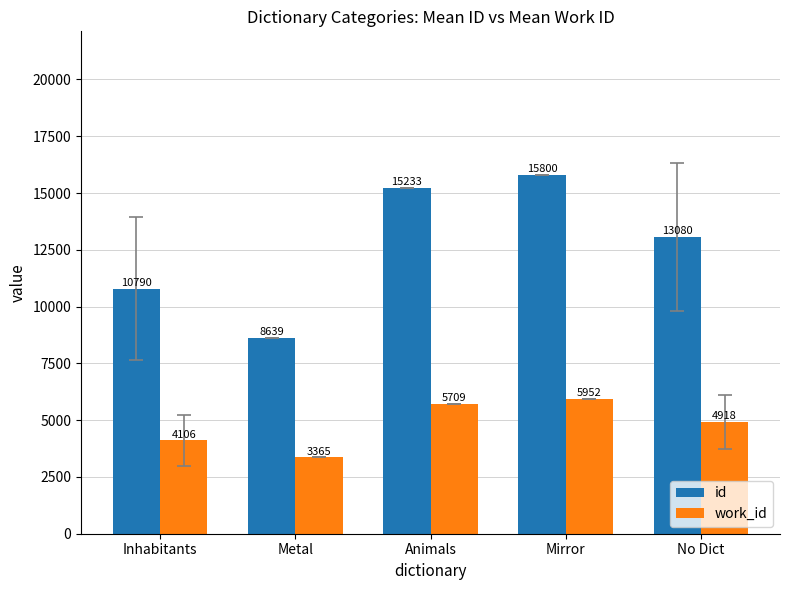

Where does the id series first go above 13079?

Animals